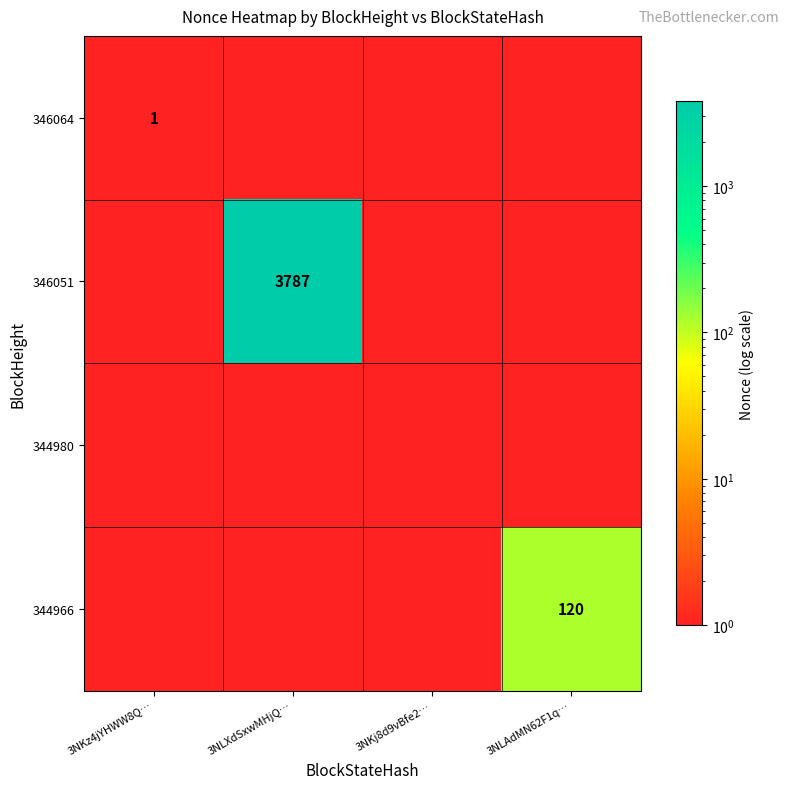

Which category has the lowest value across all series?

3NLXdSxwMHjQ…